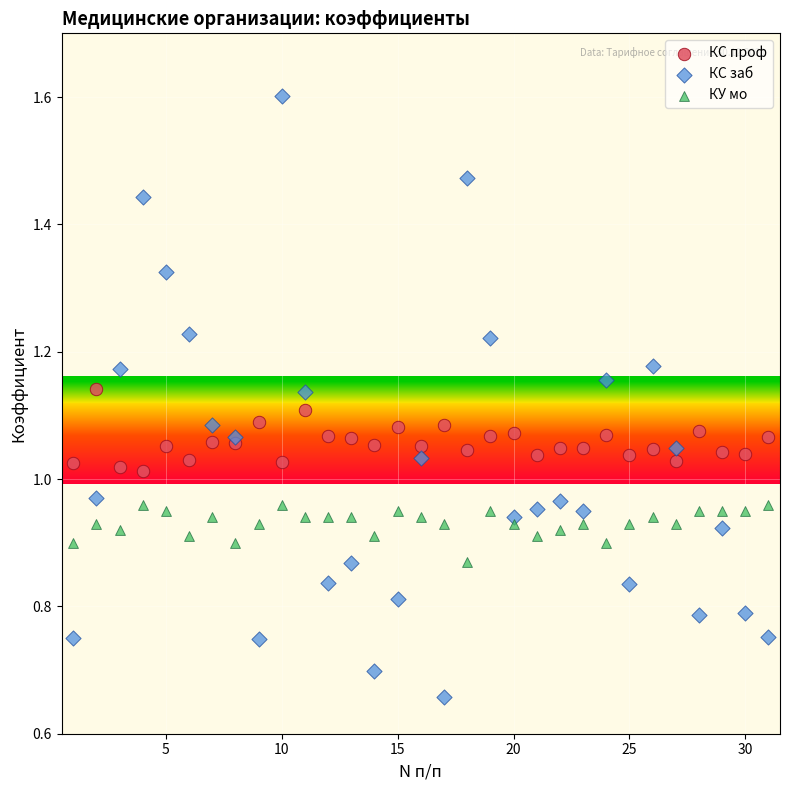

Which series contains the lowest Y value?

КС заб